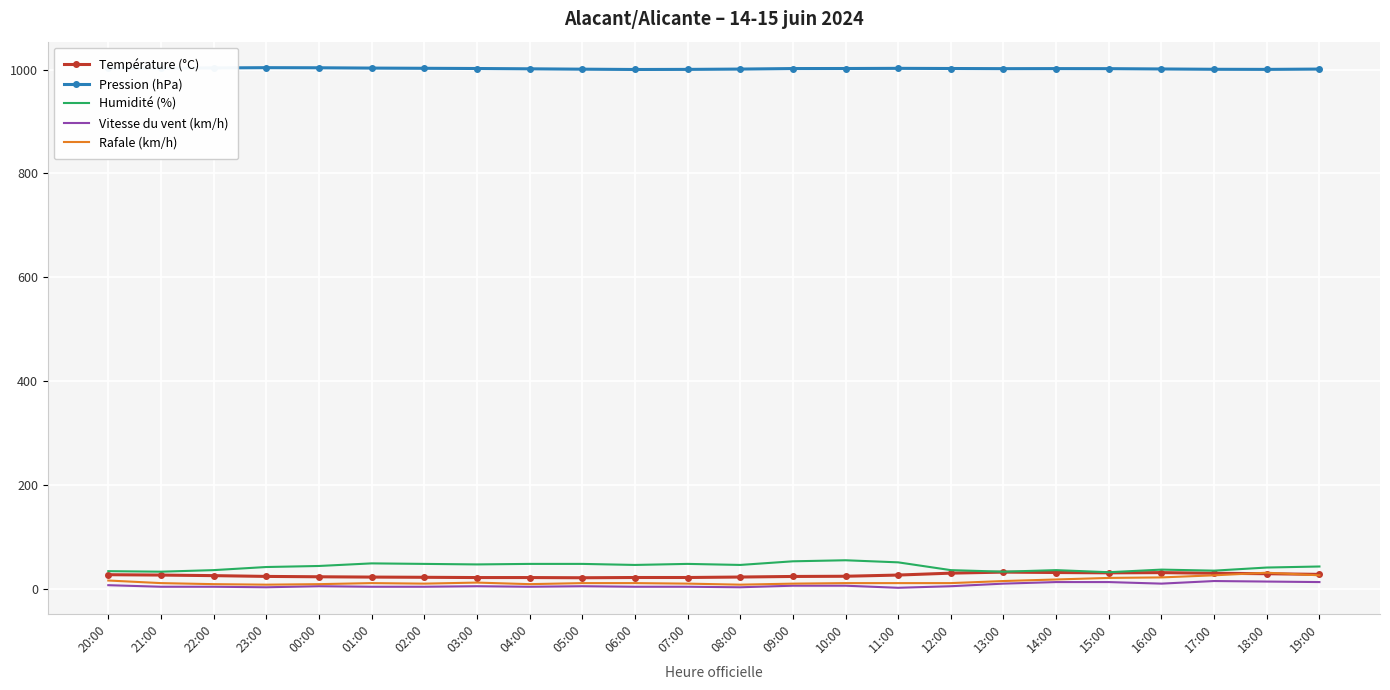

What is the maximum value for Pression (hPa)?

1003.8